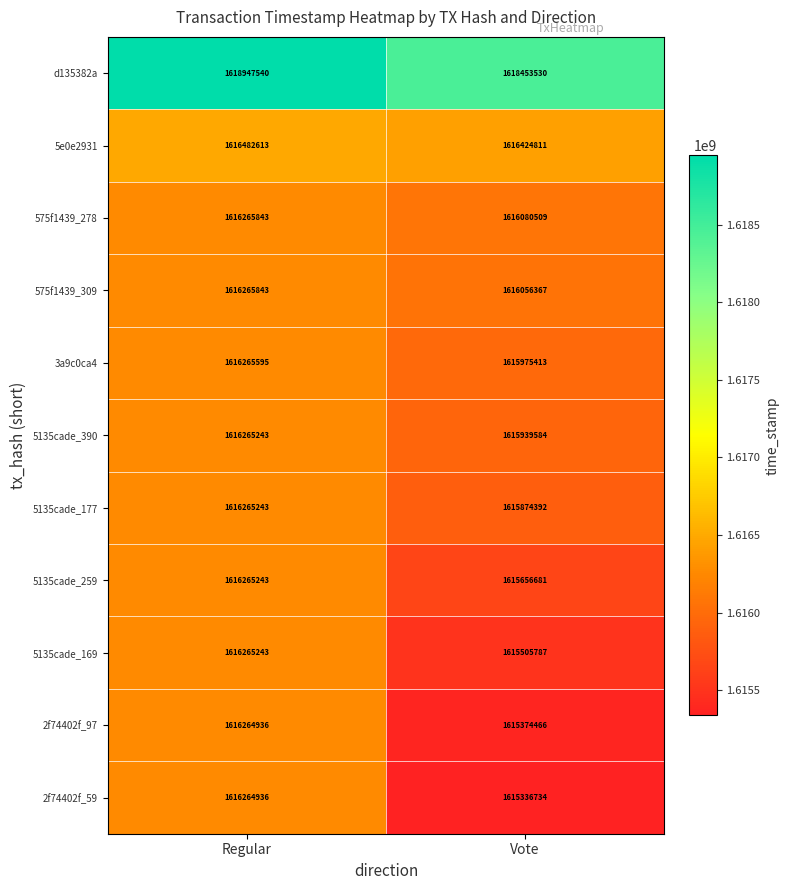

What is the difference between the maximum and minimum values in the 5135cade_169 series?

759456